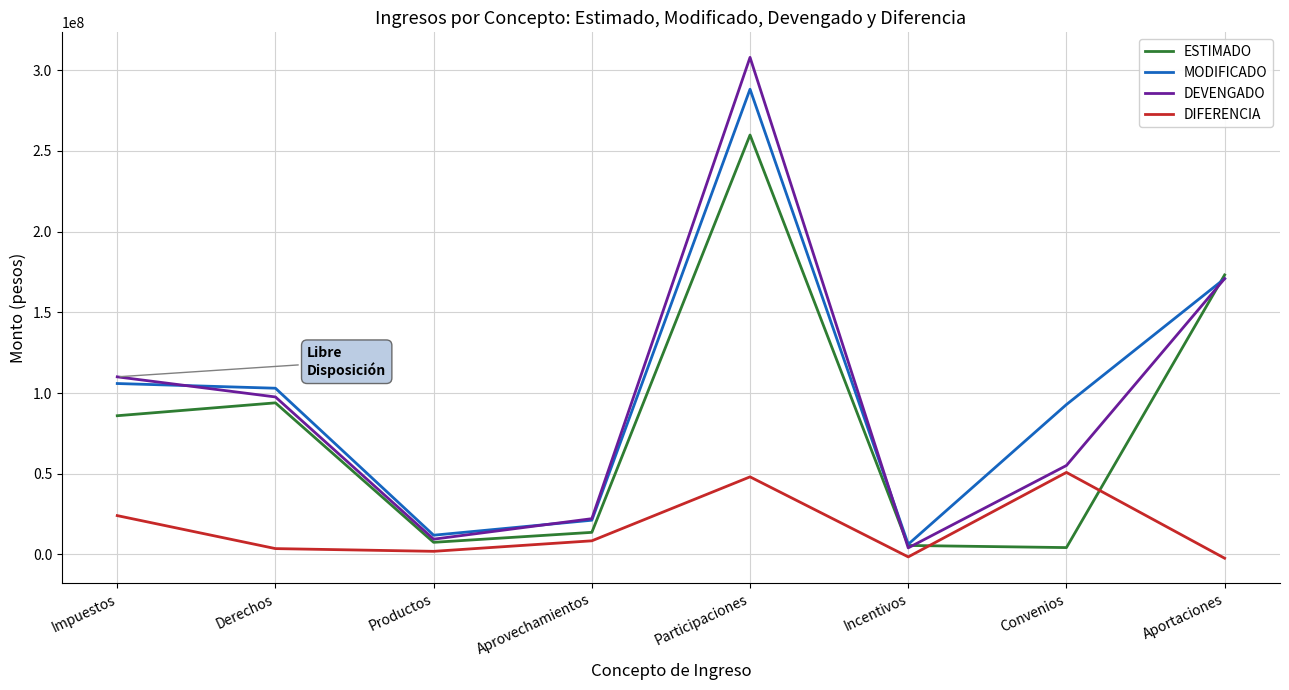

True or false: DIFERENCIA and MODIFICADO intersect in this chart.

False